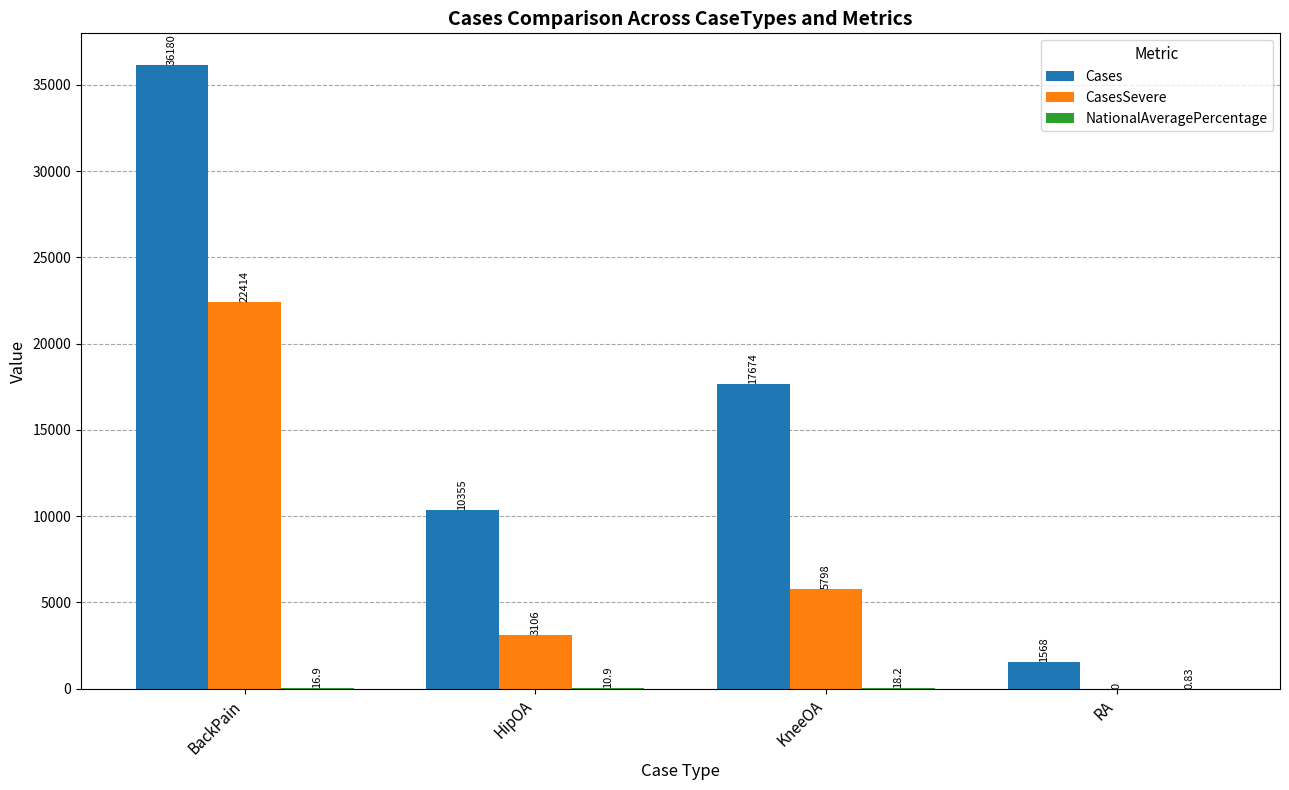

At which category is the sum across all series the highest?

BackPain